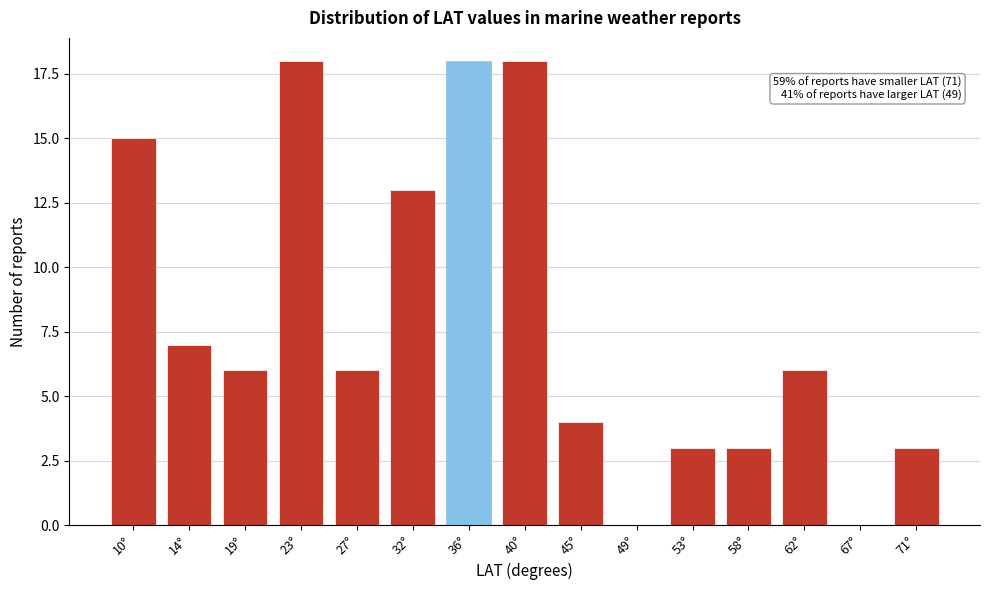

Reading left to right, what are all the values shown in this chart?

10°=15	14°=7	19°=6	23°=18	27°=6	32°=13	36°=18	40°=18	45°=4	49°=0	53°=3	58°=3	62°=6	67°=0	71°=3